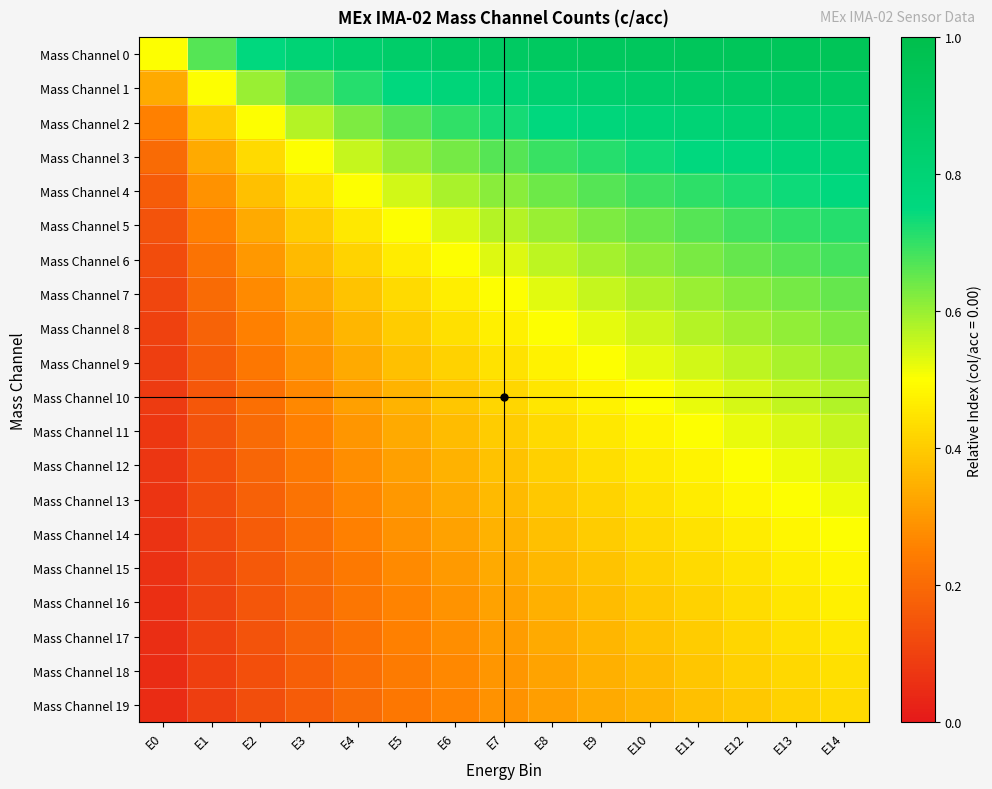

What is the difference between the highest and lowest values at E0?

0.5